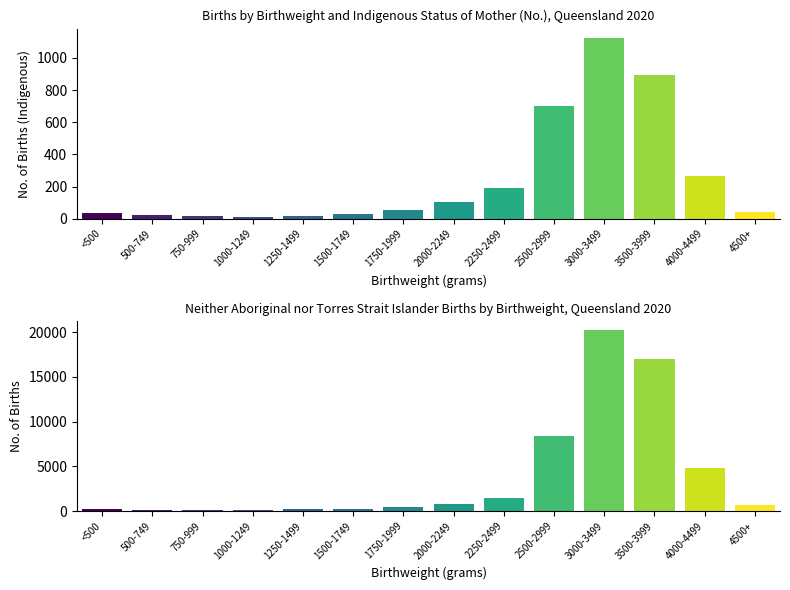

Between 1500-1749 and 2000-2249, which is larger?

2000-2249